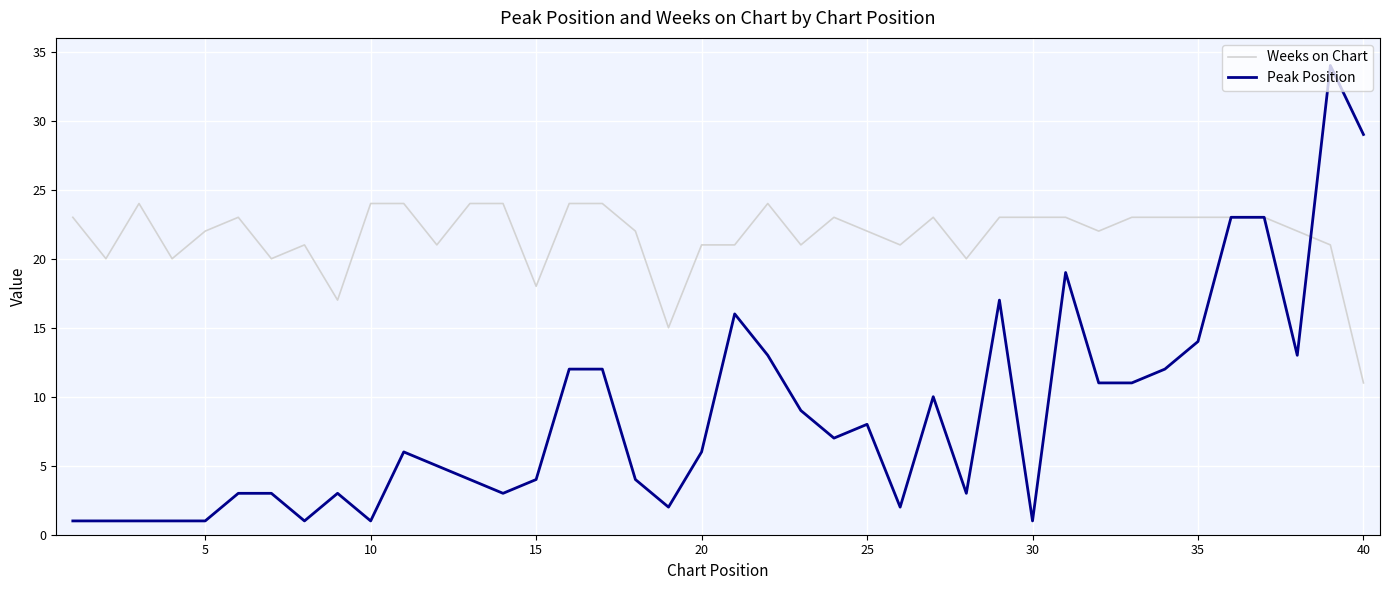

Rank the series by their maximum value, from lowest to highest.

Weeks on Chart, Peak Position